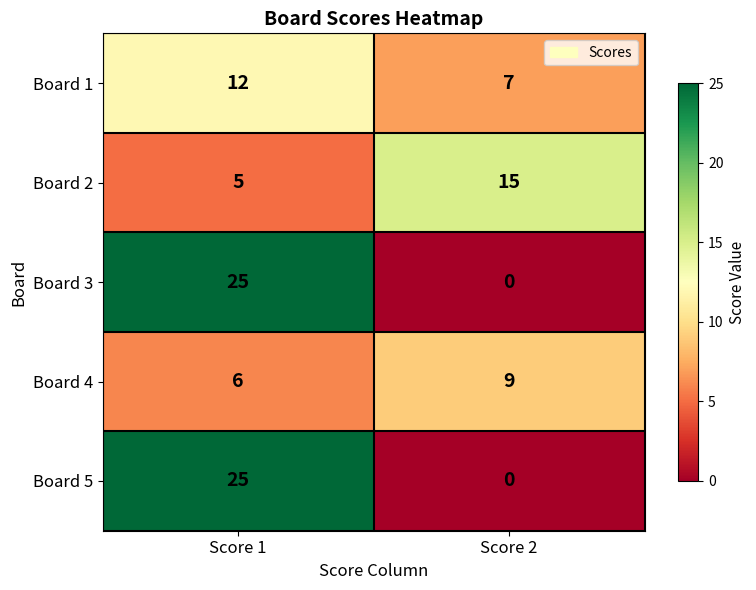

At which label does Board 3 reach its minimum?

Score 2